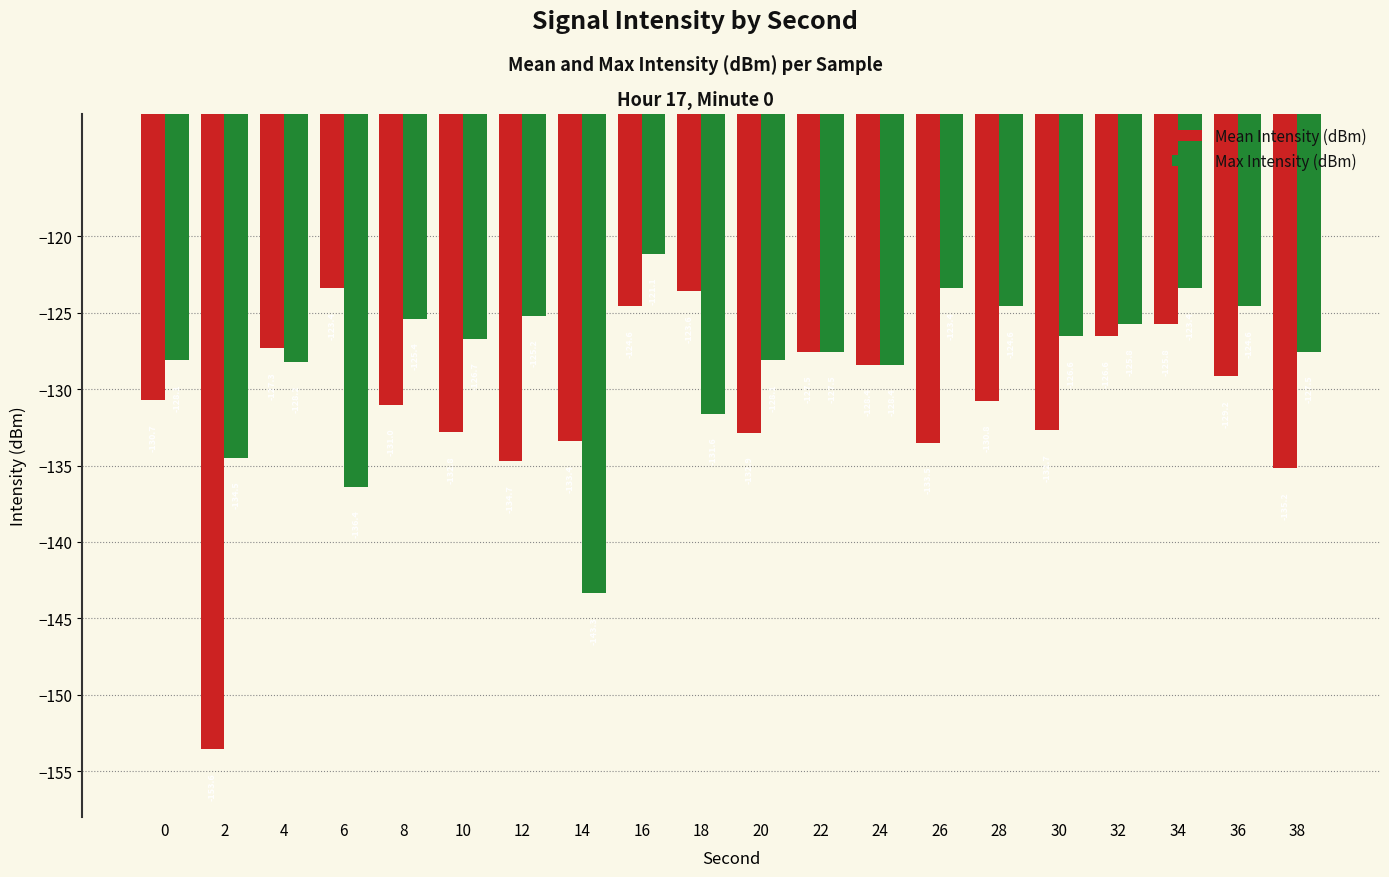

Is the value of Mean Intensity (dBm) at 14 greater than the value of Max Intensity (dBm) at 0?

No